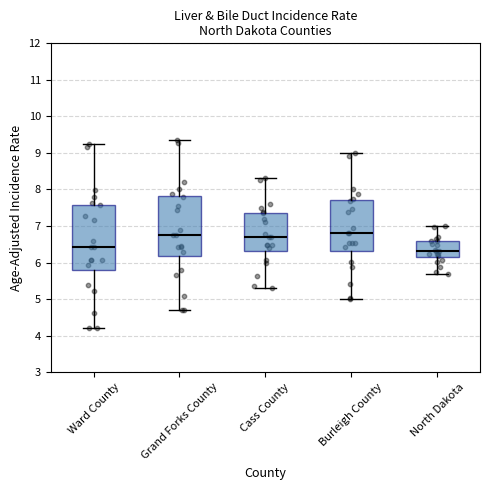

Comparing the boxes themselves (not the whiskers), which one is the tallest?

Ward County